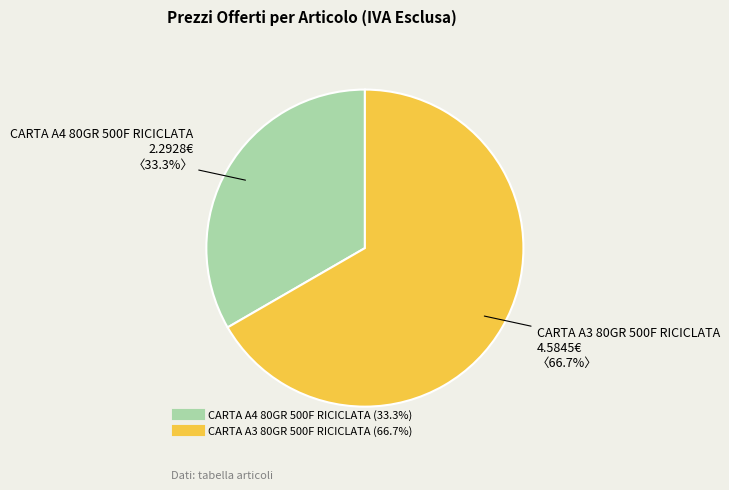

How much of the chart is everything except CARTA A3 80GR 500F RICICLATA?

33.3%